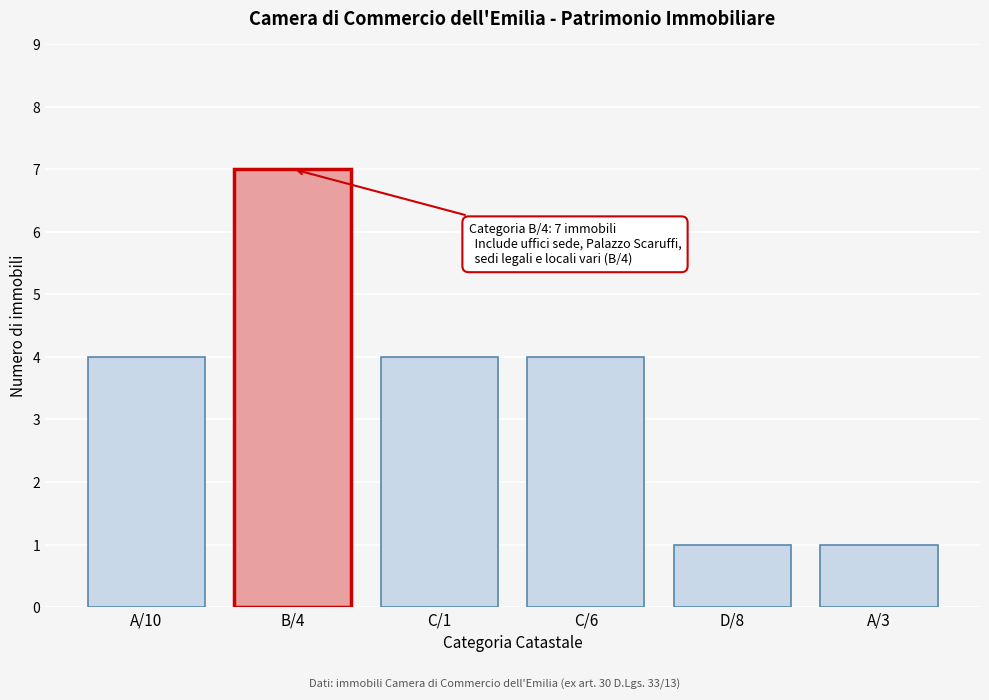

Reading left to right, what are all the values shown in this chart?

A/10=4	B/4=7	C/1=4	C/6=4	D/8=1	A/3=1